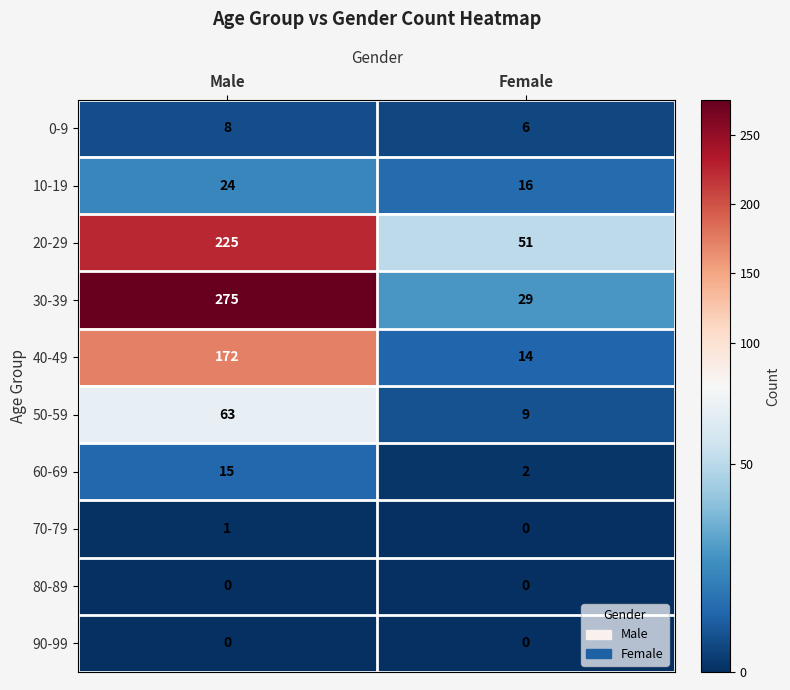

Which series has the largest range (max minus min)?

30-39